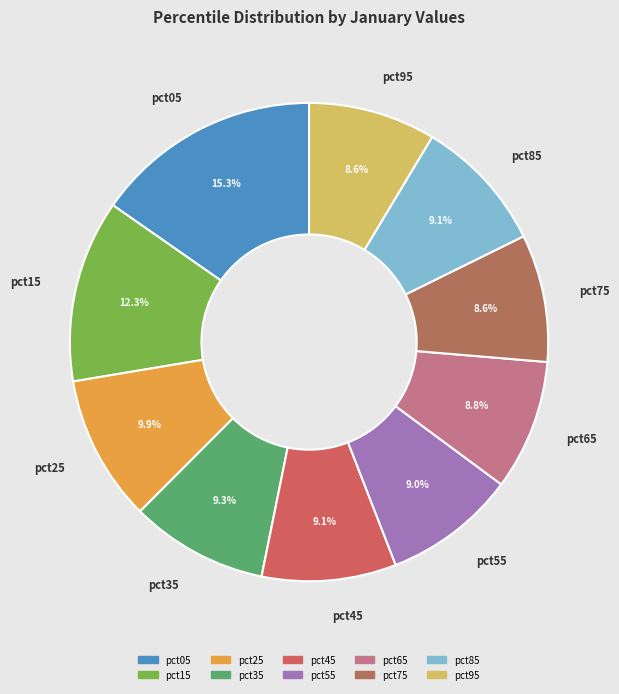

How many segments does this pie chart have?

10